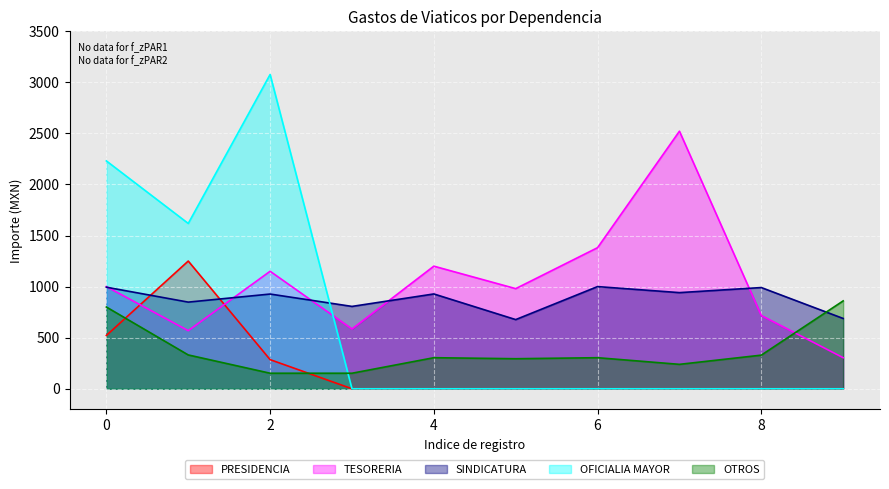

Rank the series by their maximum value, from highest to lowest.

OFICIALIA MAYOR, TESORERIA, PRESIDENCIA, SINDICATURA, OTROS